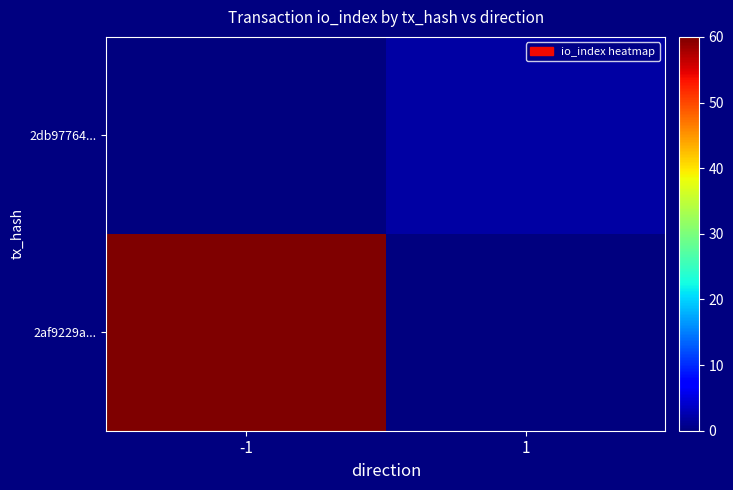

Count the number of categories in the chart.

2